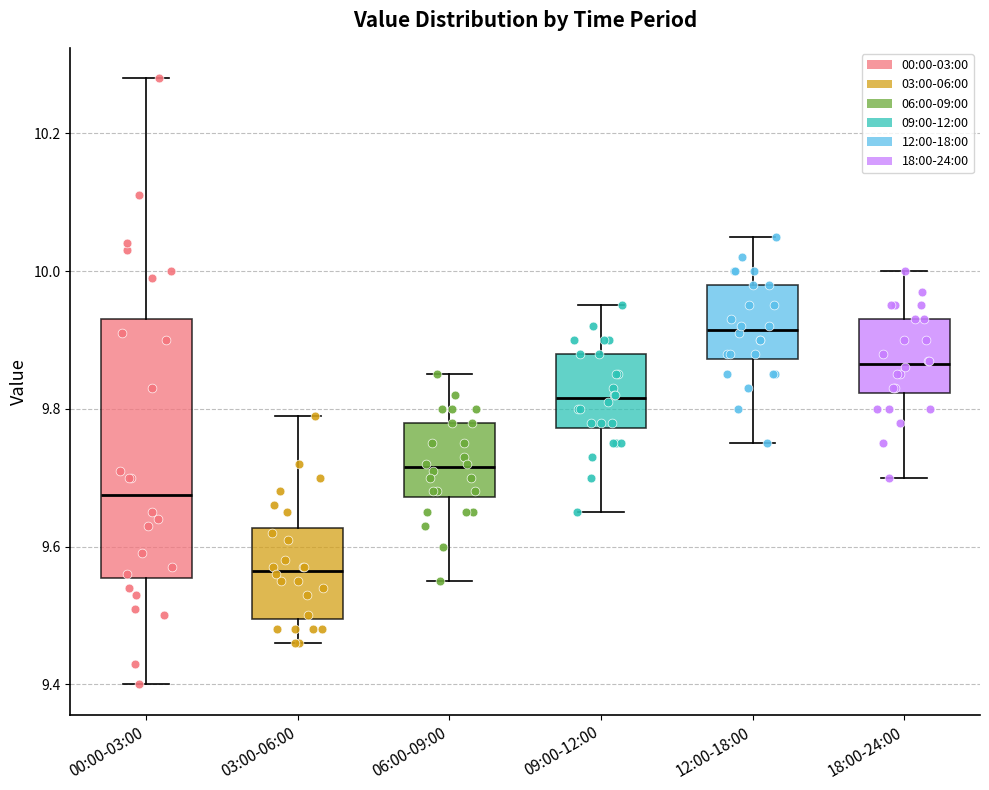

Which box has the lowest median line?

03:00-06:00